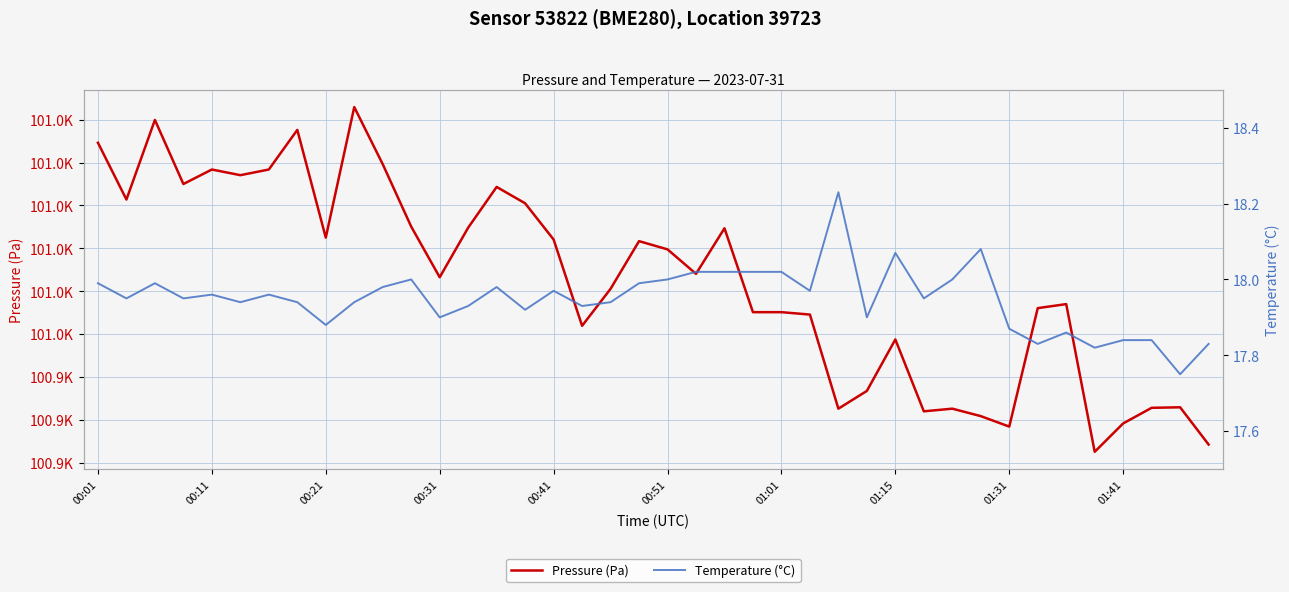

At which label does Pressure (Pa) first exceed 100957?

00:01